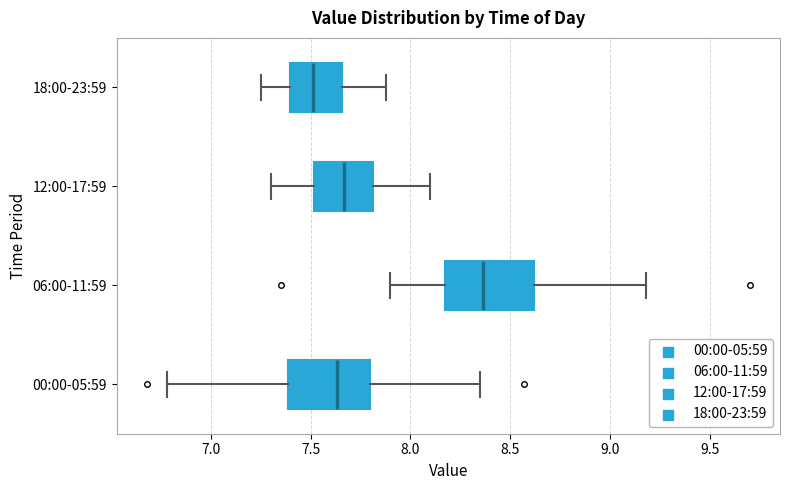

Reading bottom to top, read every box against the x-axis: the position of its median line, the range the box covers, and the ends of its whiskers. The values are not printed on the chart, so give them approximately, as read against the axis.

00:00-05:59: median 7.65, box 7.40 to 7.80, whiskers 6.80 to 8.35
06:00-11:59: median 8.35, box 8.20 to 8.60, whiskers 7.90 to 9.20
12:00-17:59: median 7.65, box 7.50 to 7.80, whiskers 7.30 to 8.10
18:00-23:59: median 7.50, box 7.40 to 7.65, whiskers 7.25 to 7.90